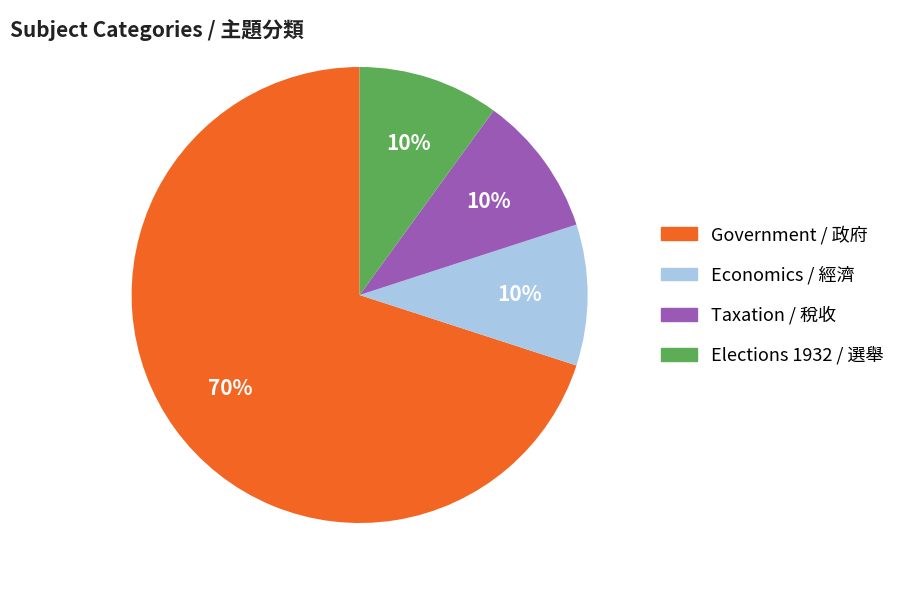

Does any single category account for the majority?

Yes